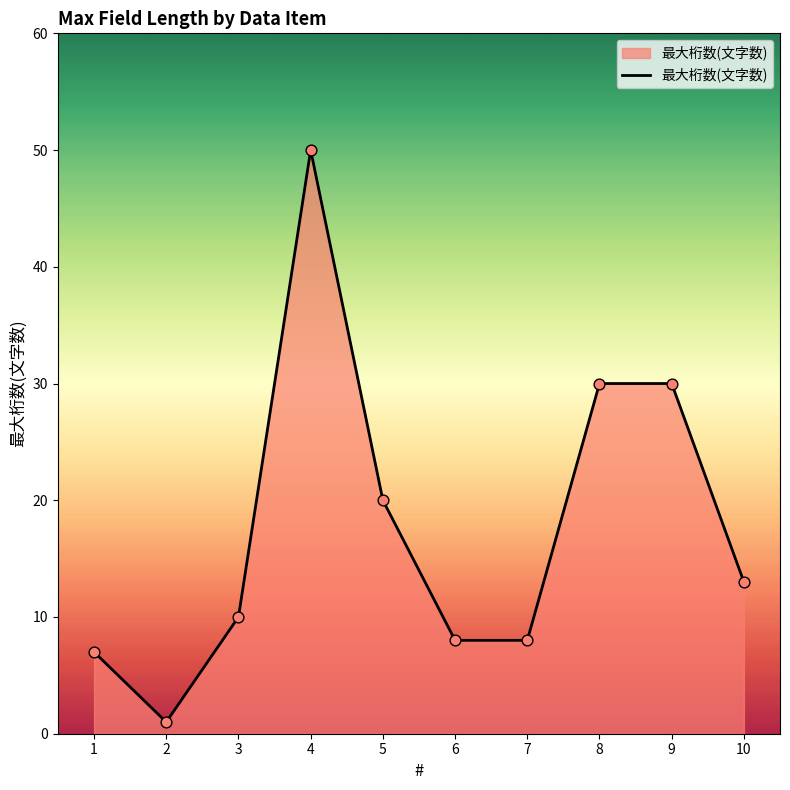

What is the change in value from 4 to 9?

-20